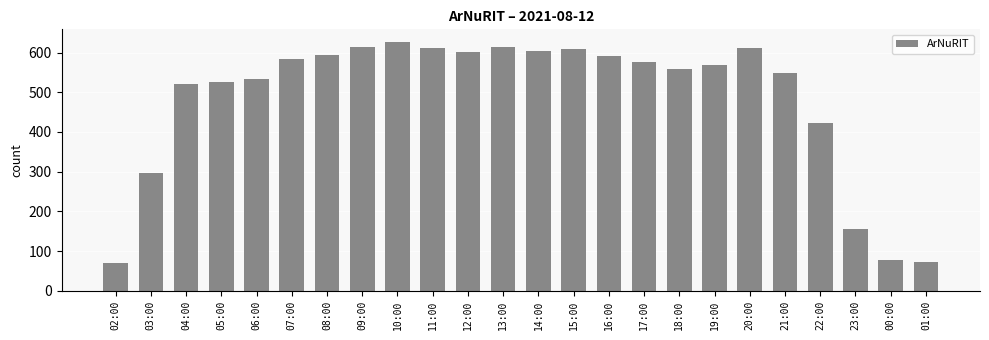

What position from the right is 10:00?

16